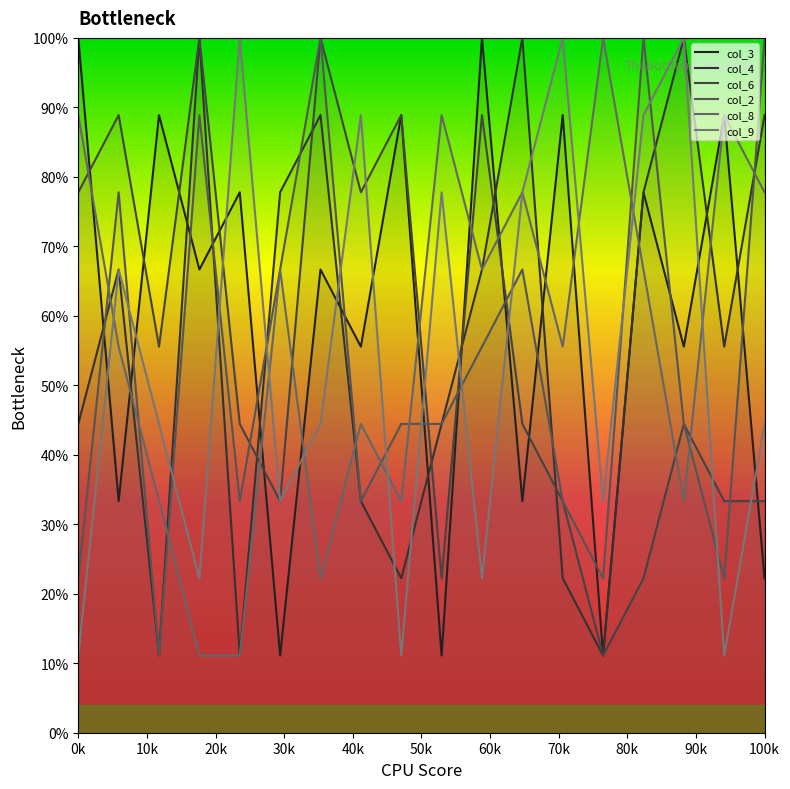

What is the highest value of the col_9 series?

100.0